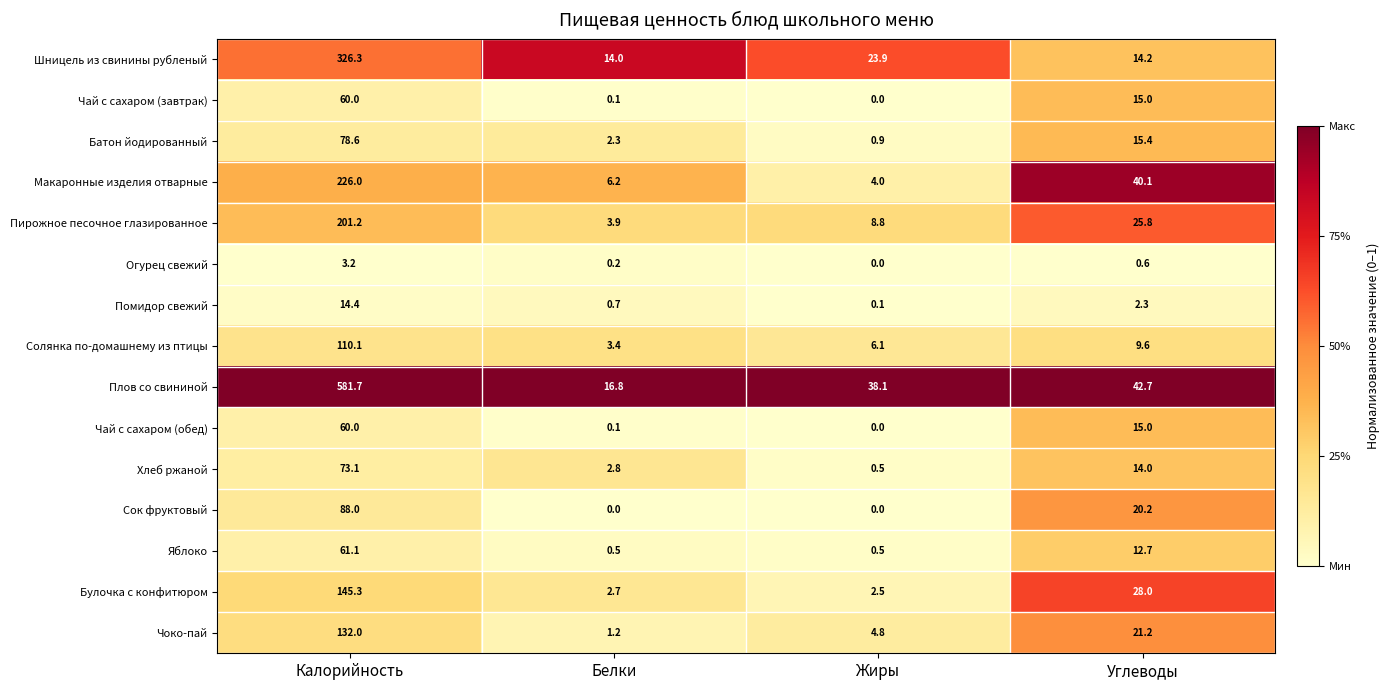

Rank the categories by Макаронные изделия отварные value from lowest to highest.

Жиры, Белки, Углеводы, Калорийность